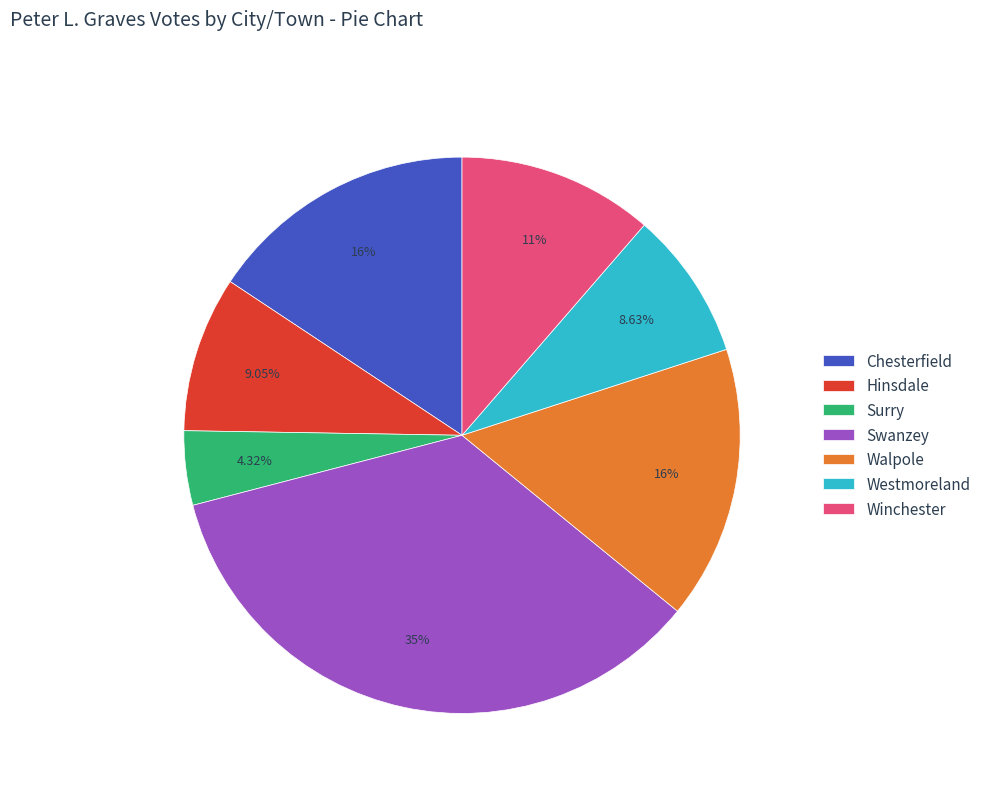

Between Chesterfield and Hinsdale, which is larger?

Chesterfield